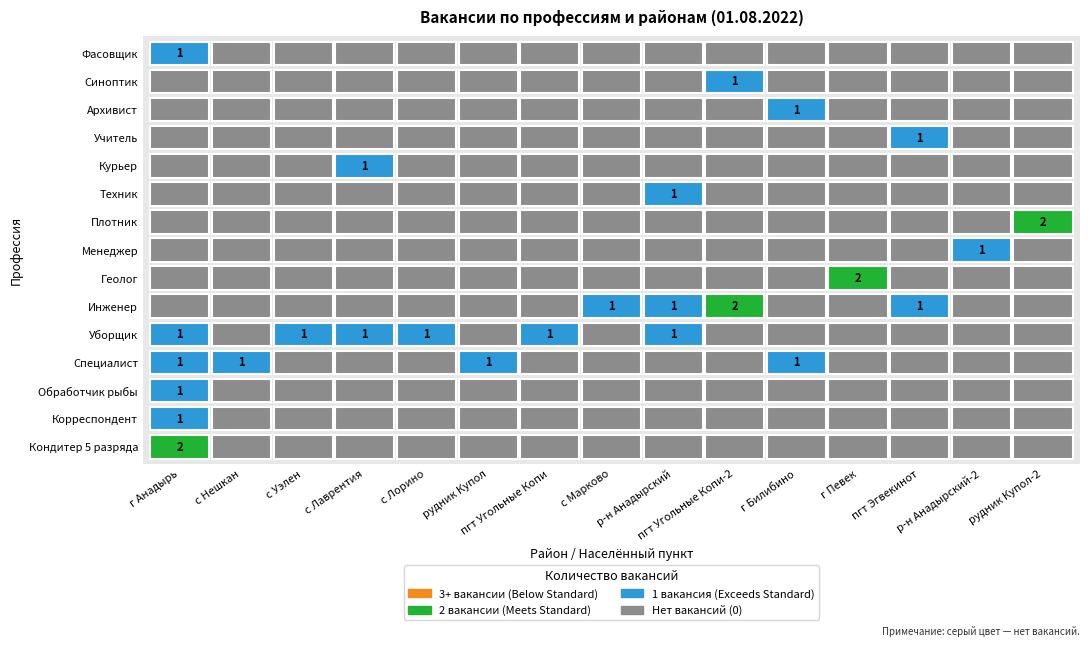

Rank the series at с Лорино from lowest to highest value.

Кондитер 5 разряда, Корреспондент, Обработчик рыбы, Специалист, Инженер, Геолог, Менеджер, Плотник, Техник, Курьер, Учитель, Архивист, Синоптик, Фасовщик, Уборщик